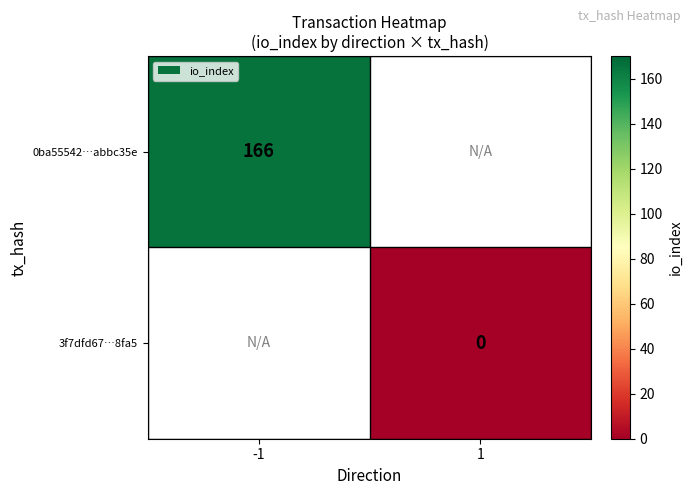

The value of 0ba55542…abbc35e at -1 is 256. True or false?

False